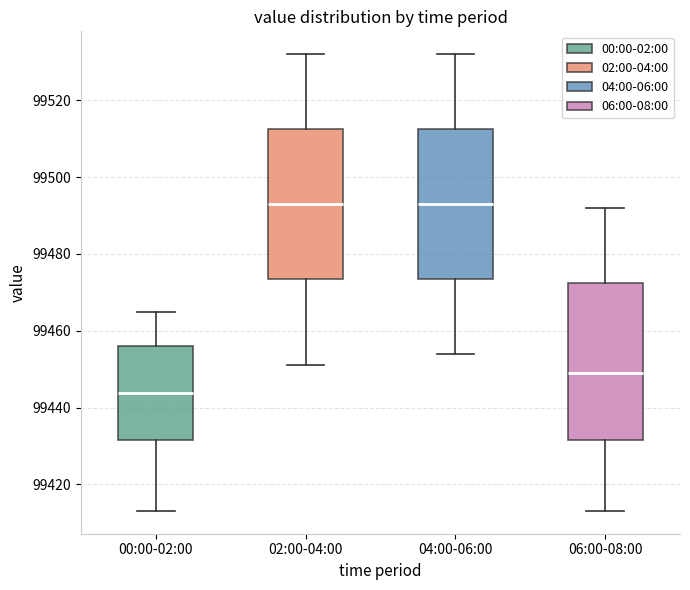

Which box is the tallest, from its lower edge to its upper edge?

06:00-08:00